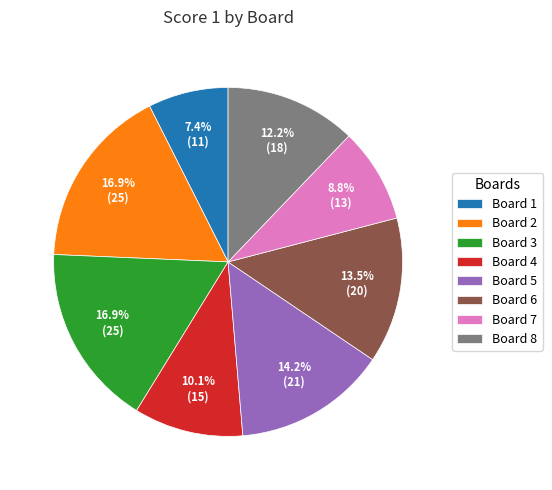

Approximately how many times larger is the value at Board 7 compared to Board 1?

1.2